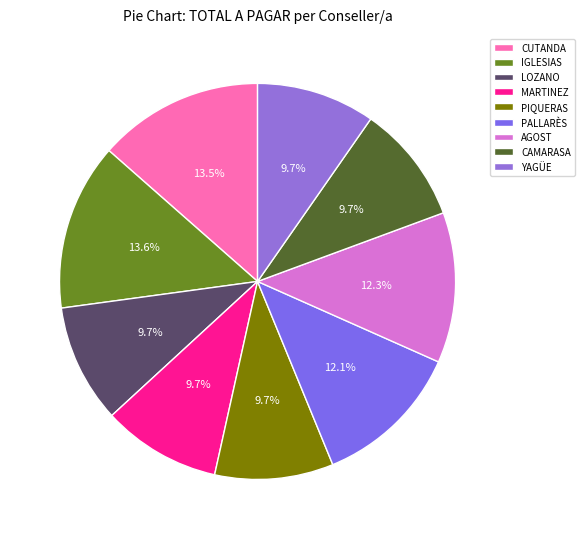

How many slices are in this pie chart?

9